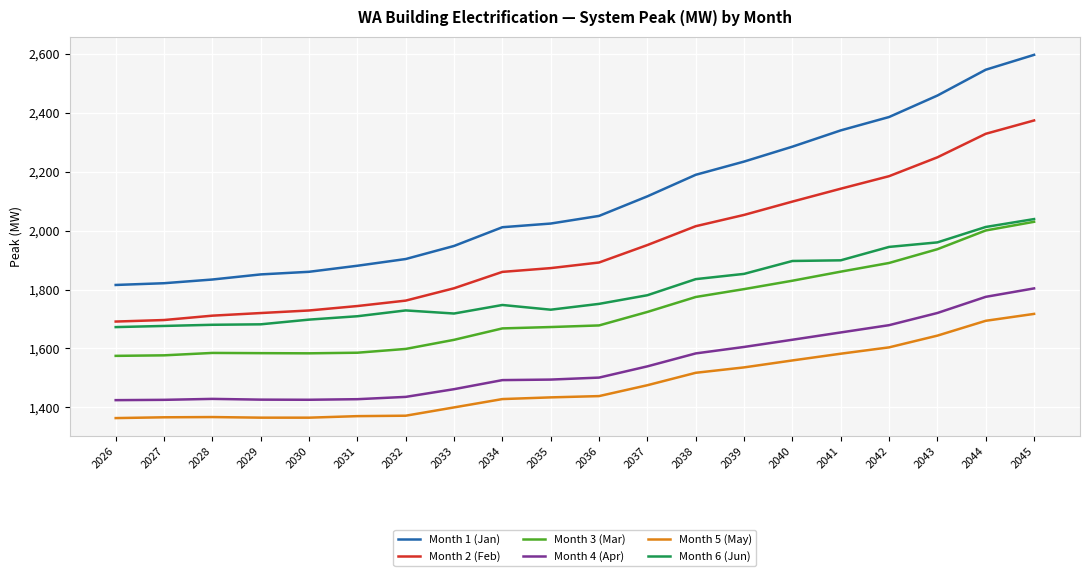

What is the minimum value shown in the chart?

1363.6